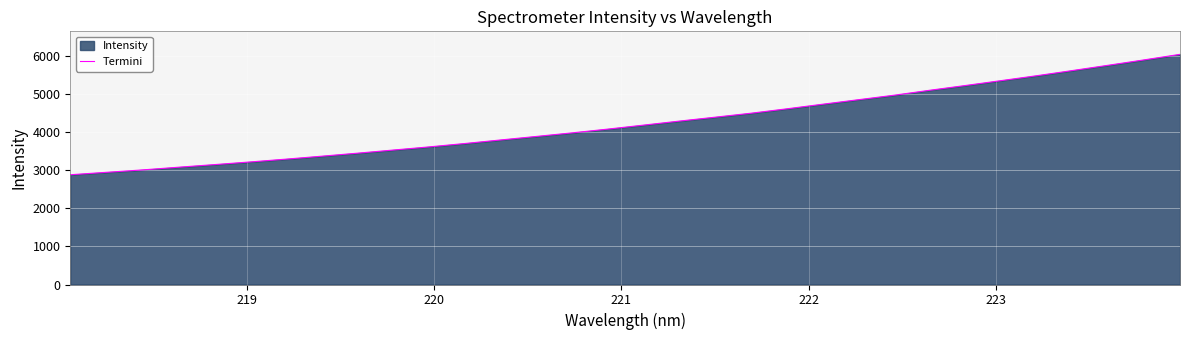

What is the minimum value shown in the chart?

2882.1